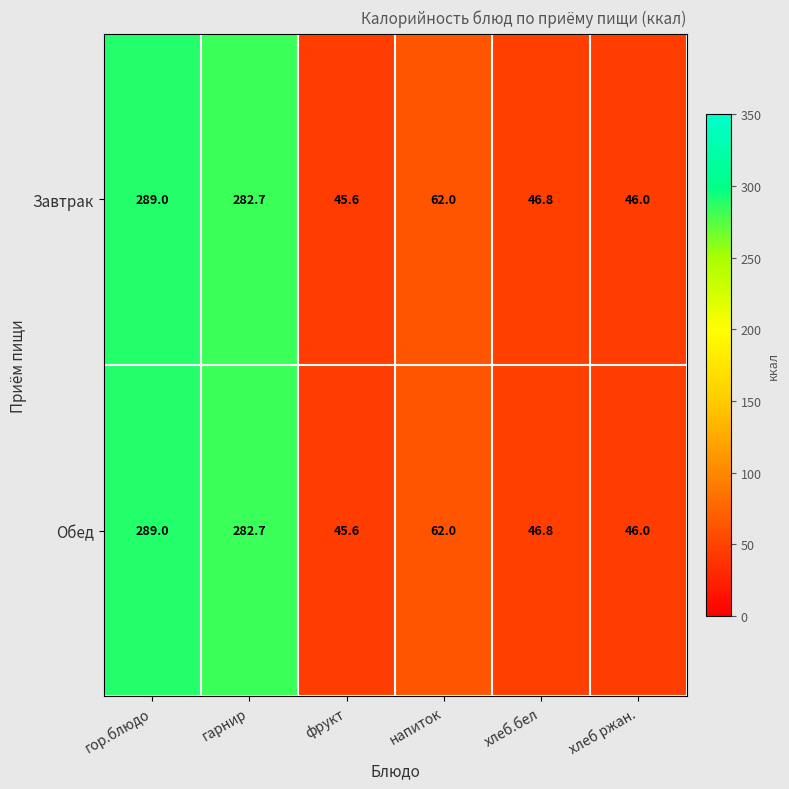

What is the minimum value shown in the chart?

45.6